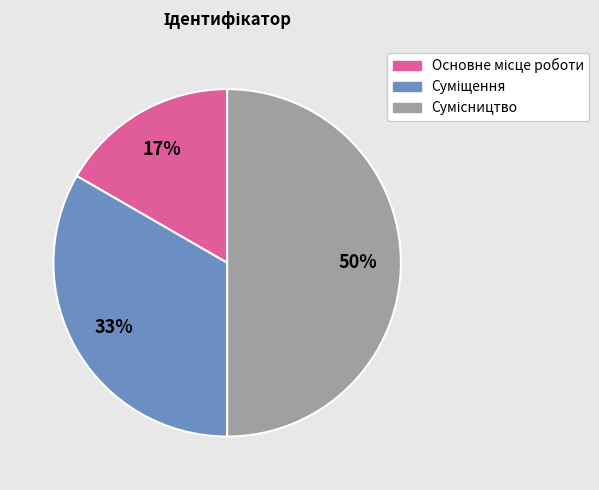

To the nearest percent, what is the difference between the largest and smallest slice percentages?

33%